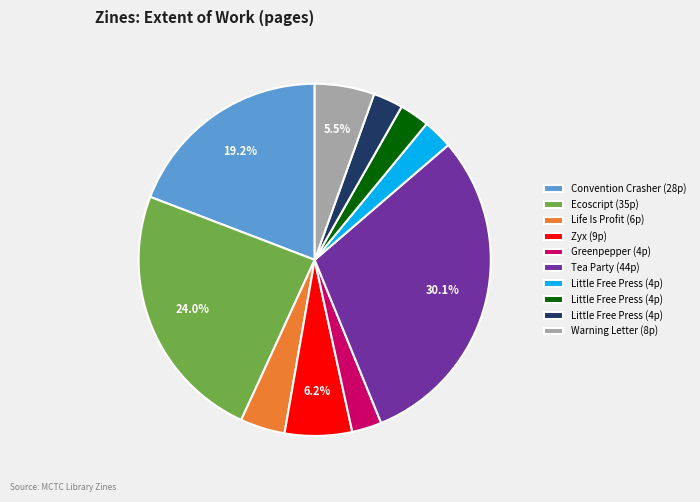

Is there any slice that represents more than half of the pie?

No